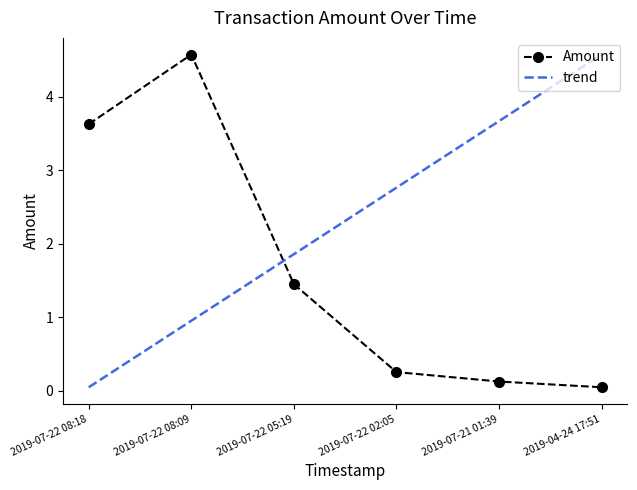

Count the number of data series in this chart.

1